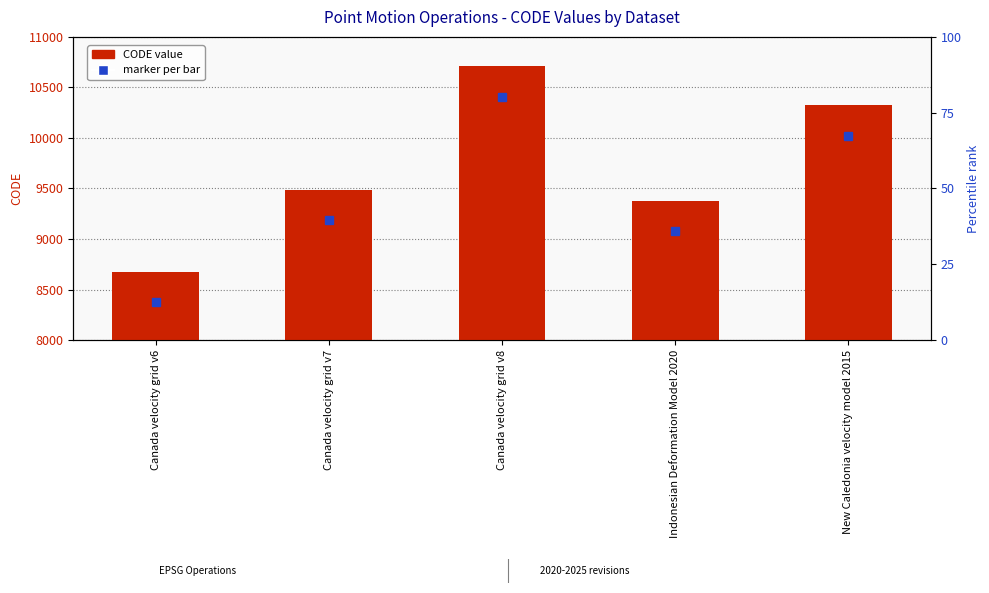

Rank the categories by value from highest to lowest.

Canada velocity grid v8, New Caledonia velocity model 2015, Canada velocity grid v7, Indonesian Deformation Model 2020, Canada velocity grid v6